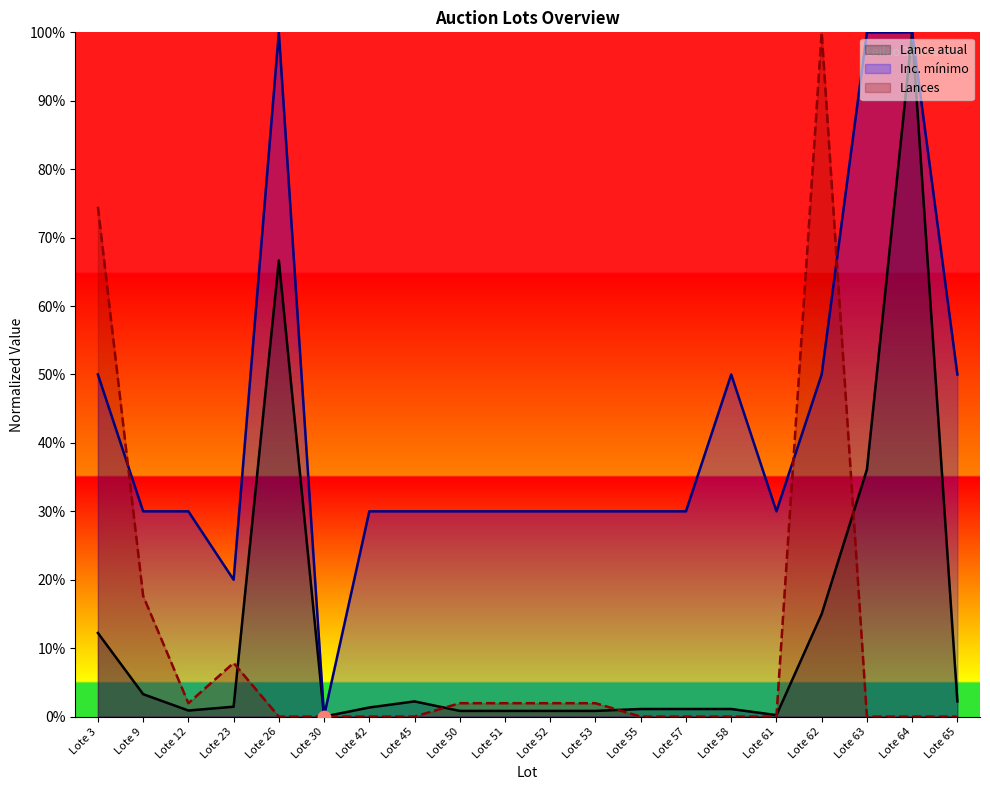

What is the total value across all series at Lote 12?

32.8